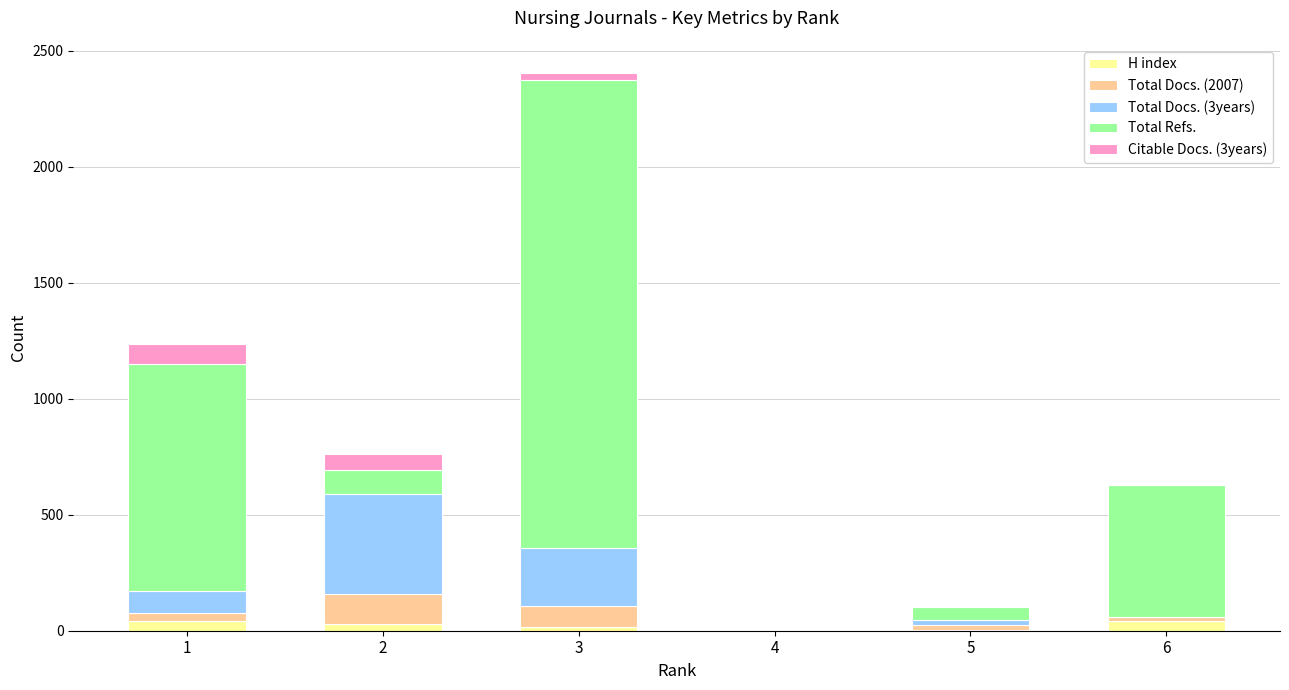

At which category is the sum across all series the highest?

3